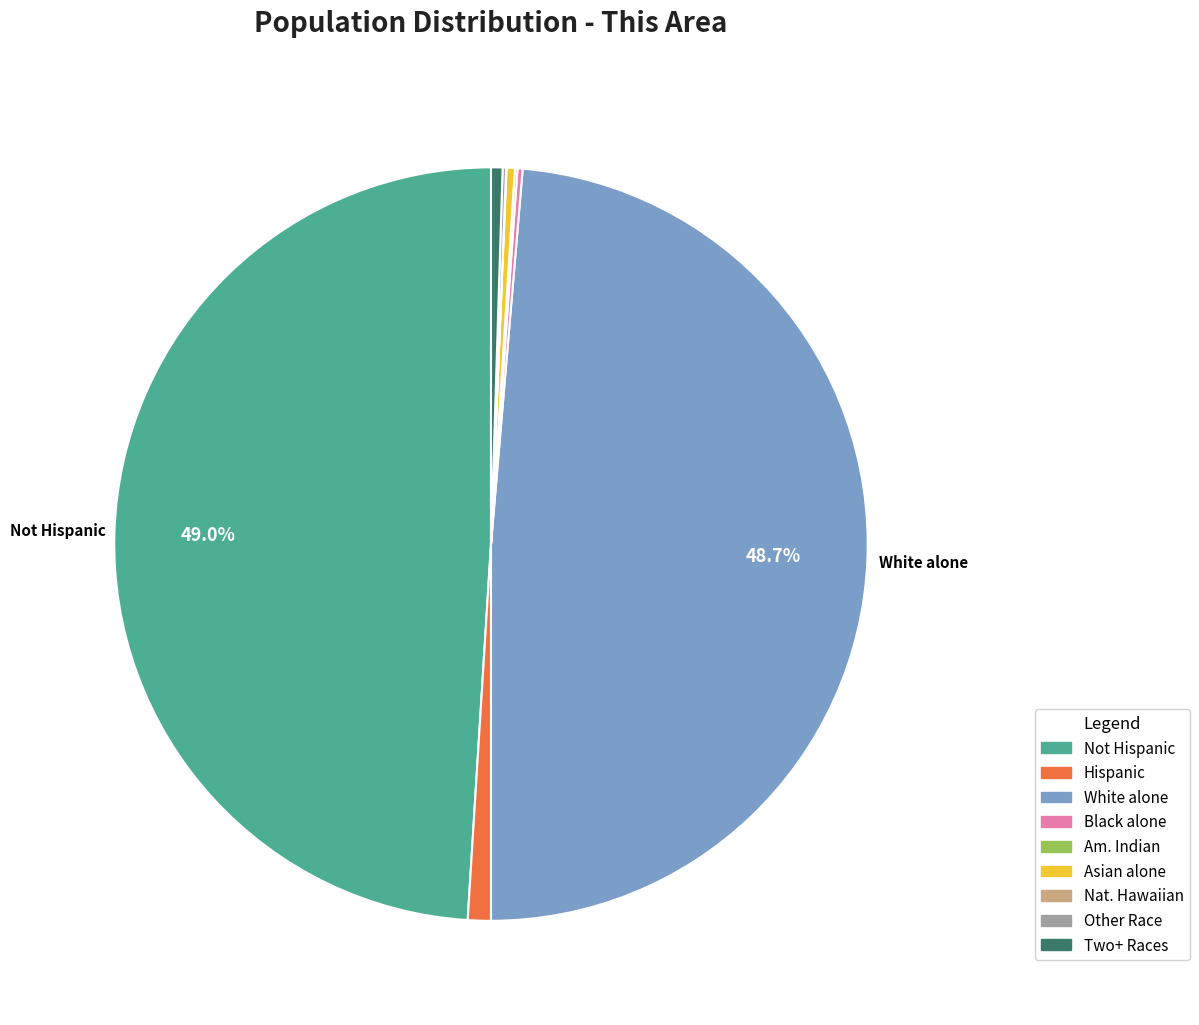

To the nearest percent, what is the difference between the largest and smallest slice percentages?

49%